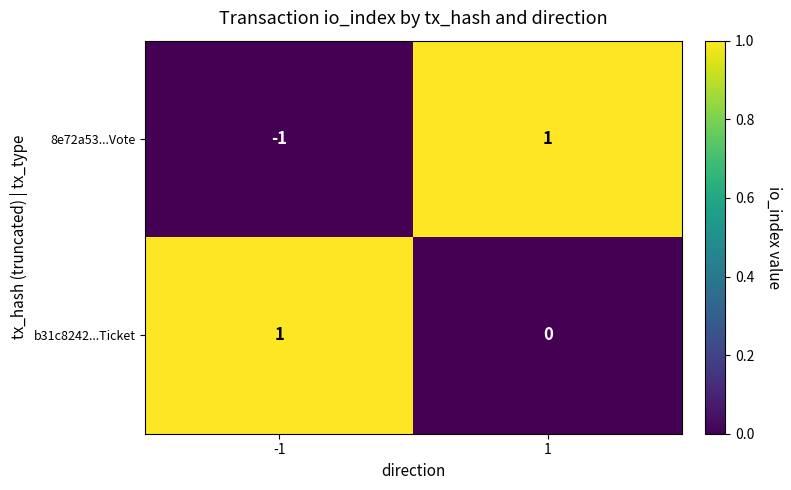

Count the number of categories in the chart.

2